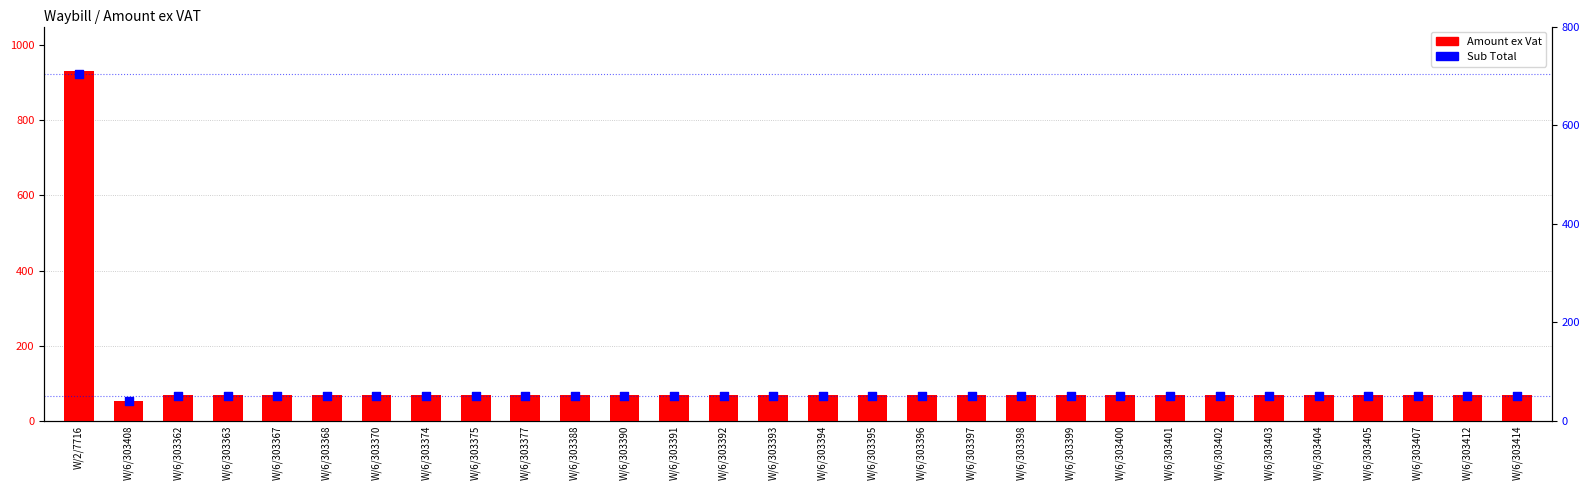

Which series contains the highest Y value?

Amount ex Vat